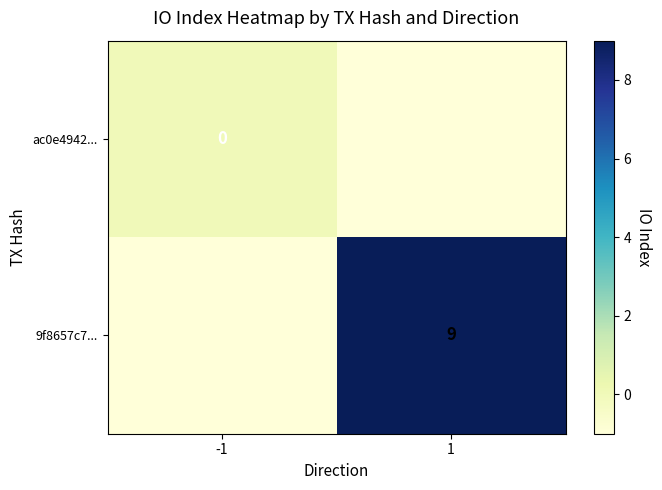

Is the value of 9f8657c7... at 1 greater than the value of ac0e4942... at -1?

Yes